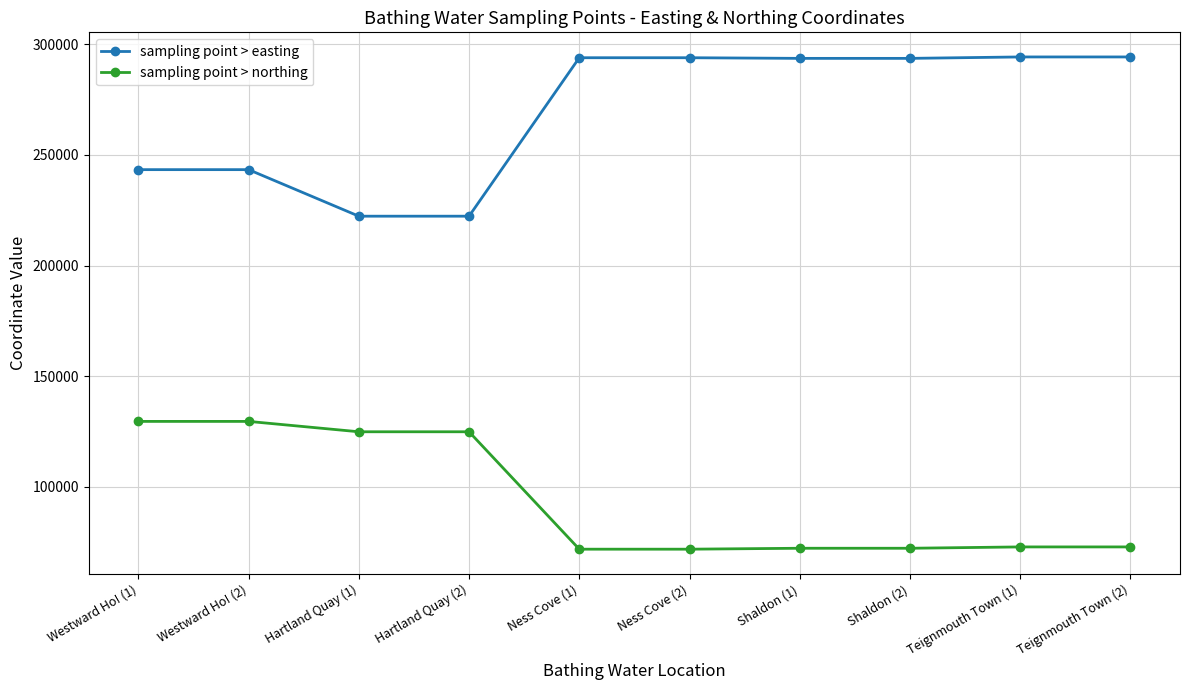

What is the difference between the sampling point > northing values at Teignmouth Town (1) and Shaldon (1)?

604